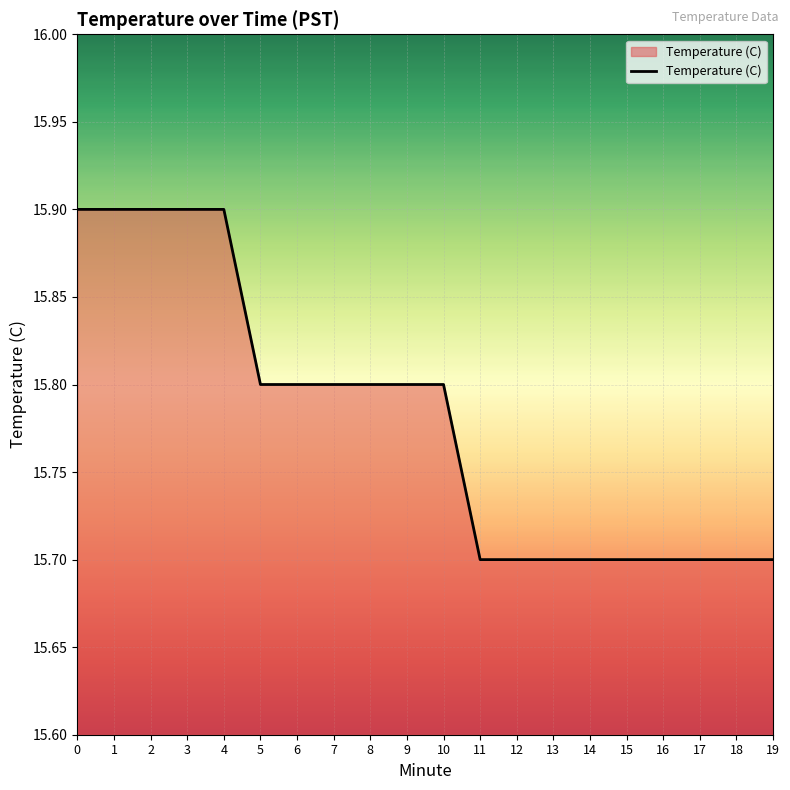

How many lines are shown in the chart?

1